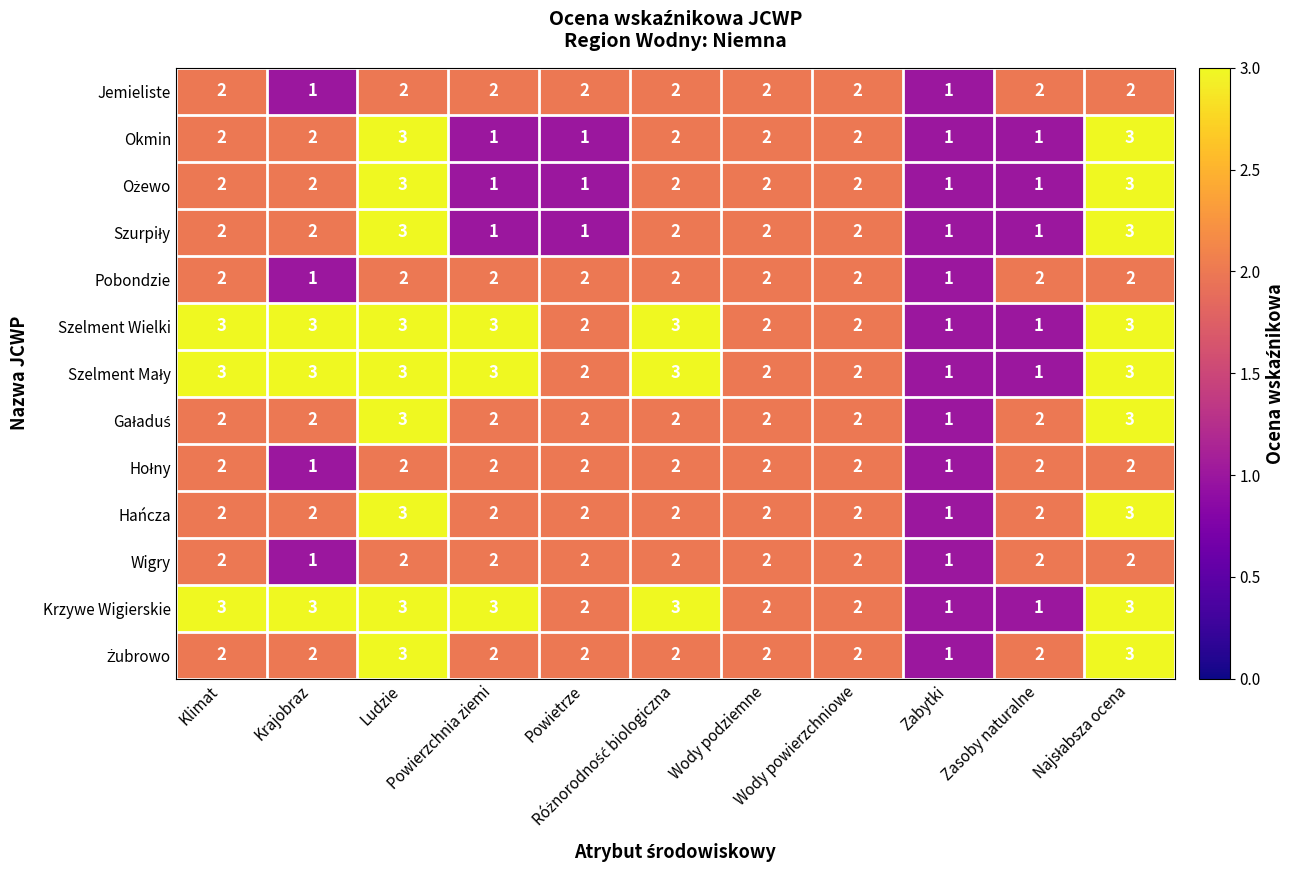

Count the number of data series in this chart.

13